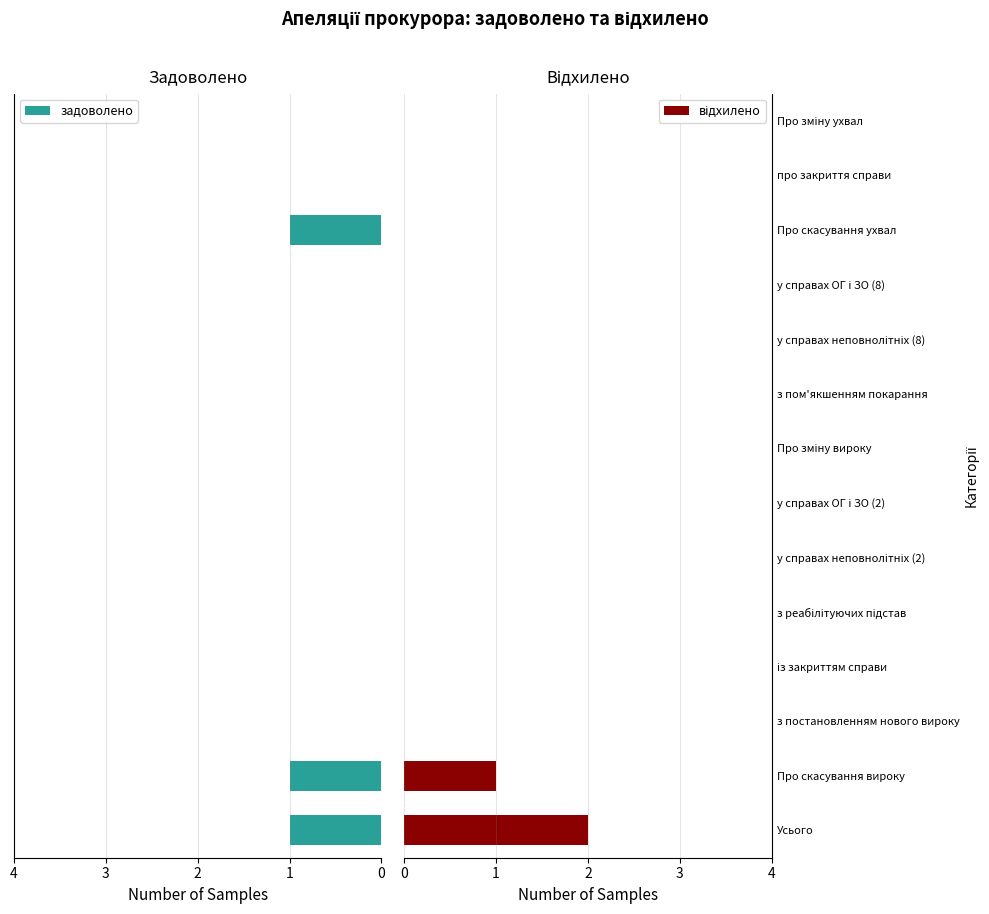

What is the sum of all задоволено values?

3